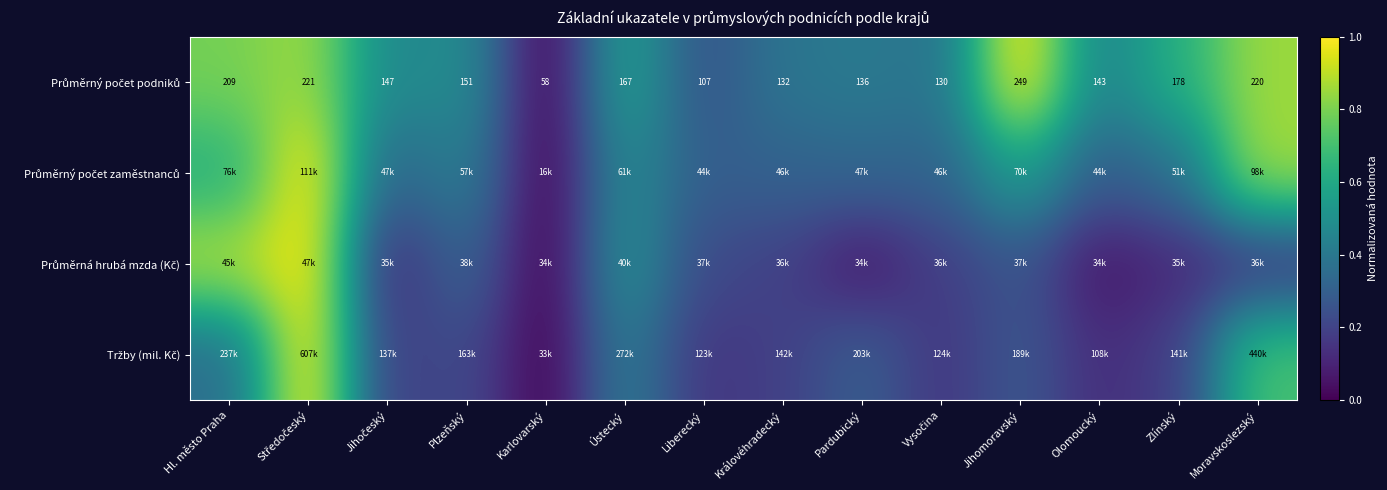

Read the Průměrný počet podniků value at Ústecký.

0.6